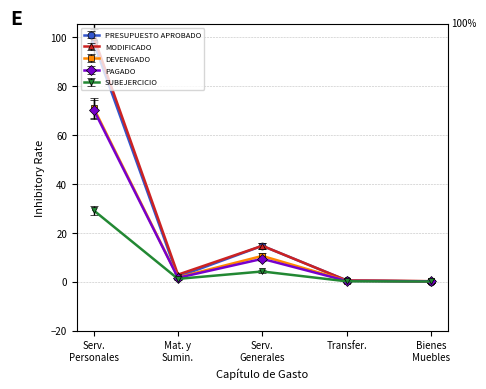

Which series has the widest spread of values?

MODIFICADO